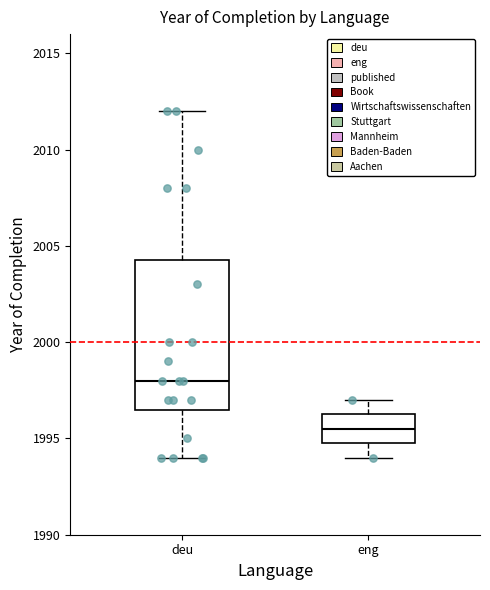

Where does the median line of the box for deu sit on the y-axis? The values are not printed on the chart, so give them approximately, as read against the axis.

1998.0